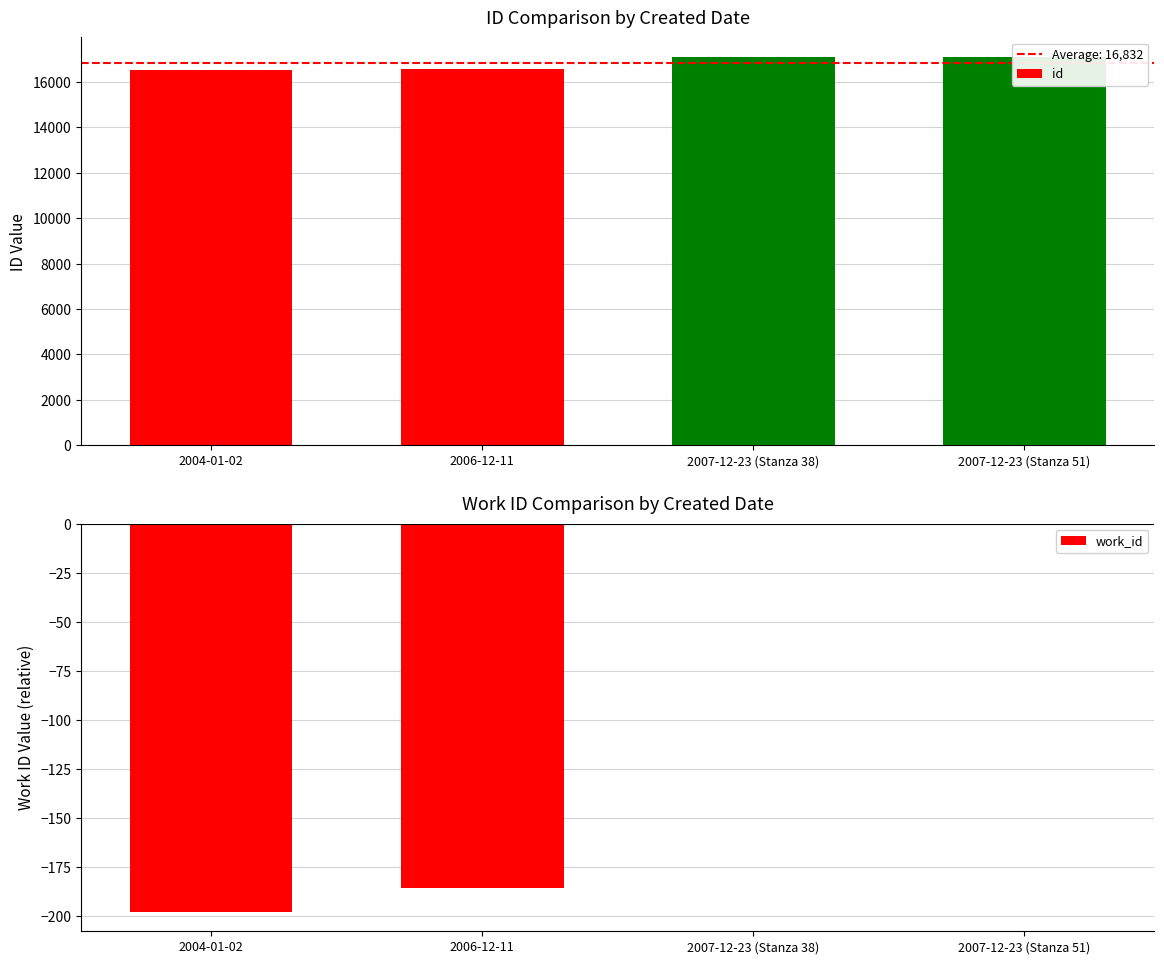

Reading right to left, extract all data points from this chart.

id: 2007-12-23 (Stanza 51)=17110	2007-12-23 (Stanza 38)=17108	2006-12-11=16562	2004-01-02=16546
work_id: 2007-12-23 (Stanza 51)=0	2007-12-23 (Stanza 38)=0	2006-12-11=-186	2004-01-02=-198